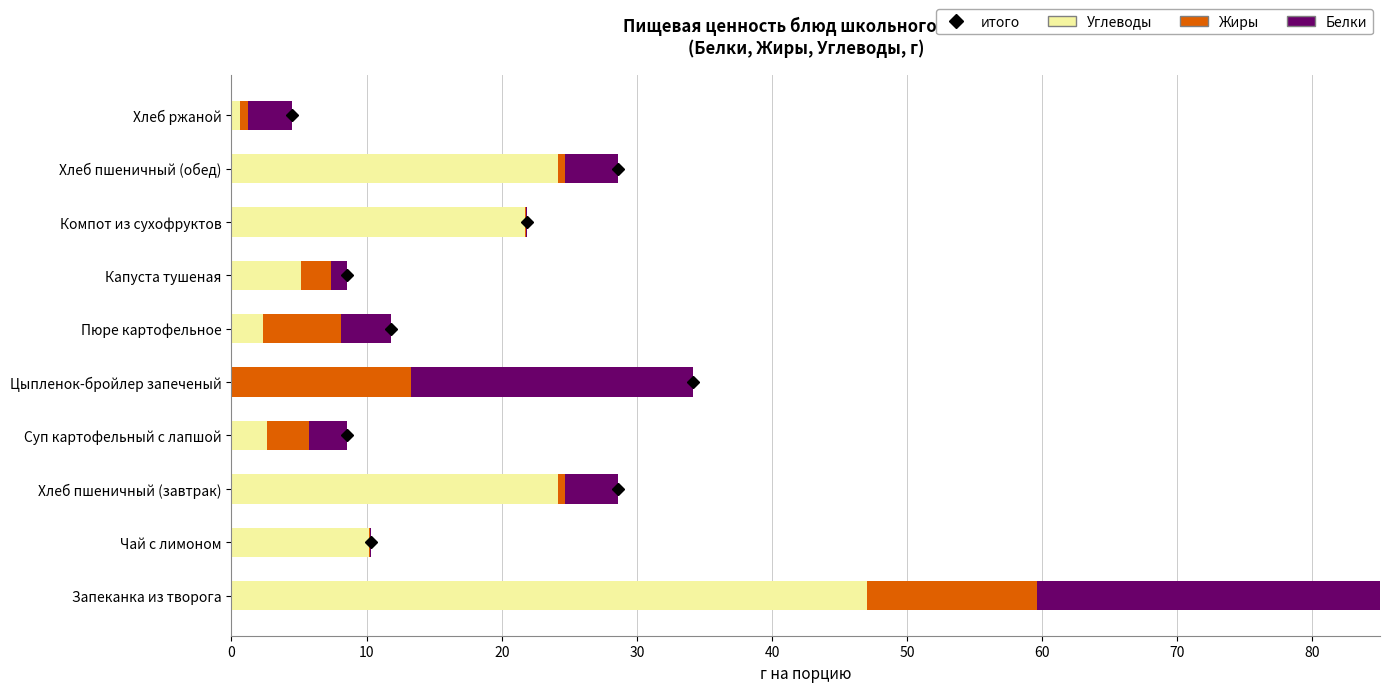

The Углеводы series shows 2.4 at Пюре картофельное. True or false?

True